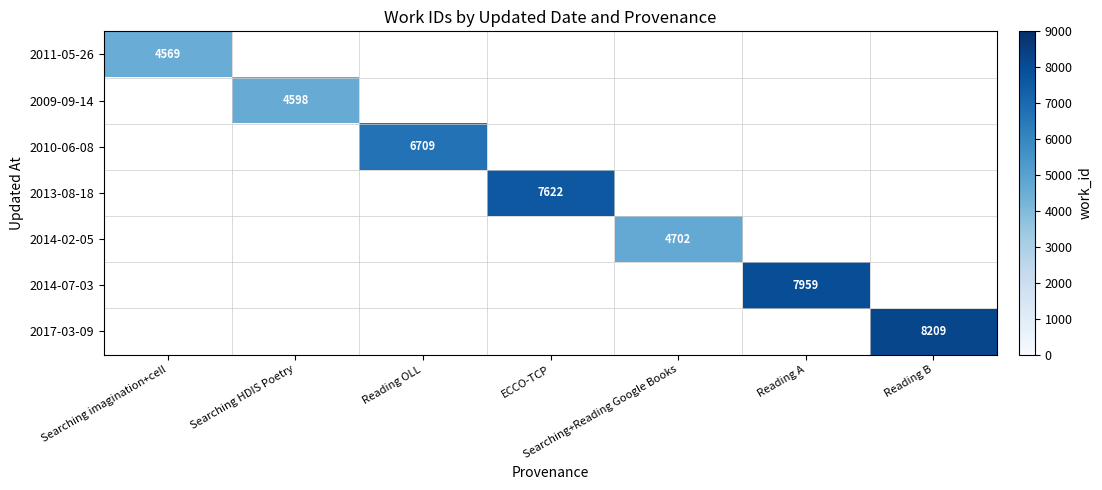

Is the value of 2009-09-14 at Reading OLL greater than the value of 2013-08-18 at Reading OLL?

No